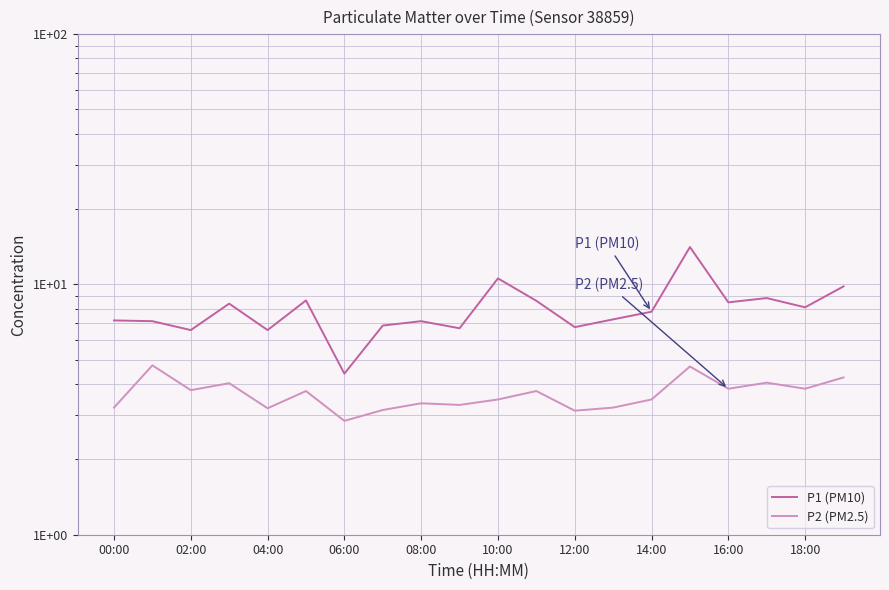

The value of P2 (PM2.5) at 08:00 is 1.4. True or false?

False